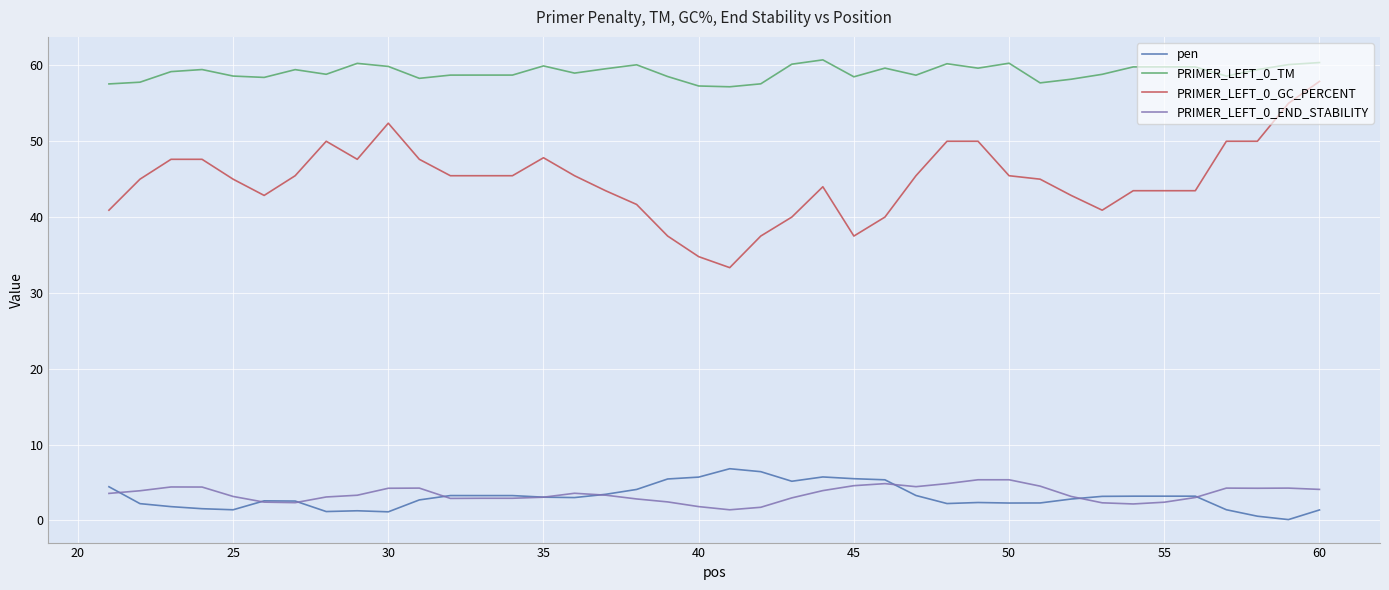

True or false: PRIMER_LEFT_0_TM and pen cross at least once.

False